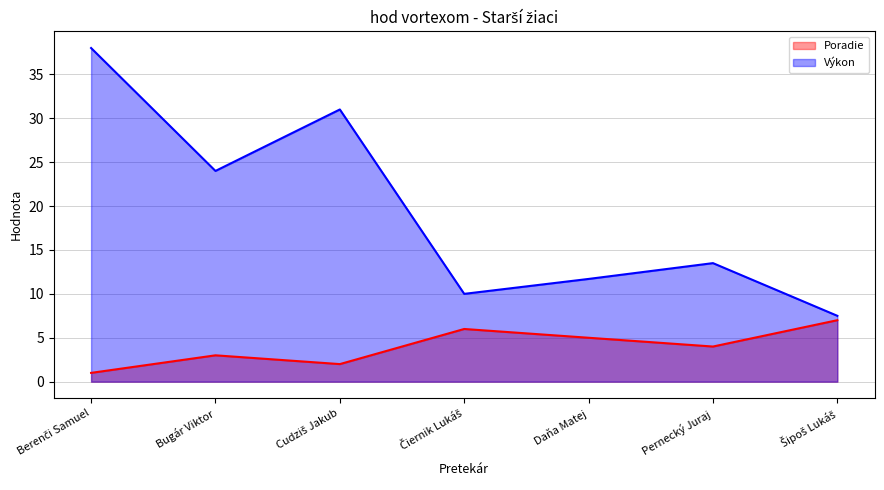

What is the difference between the maximum and minimum values in the Výkon series?

30.5